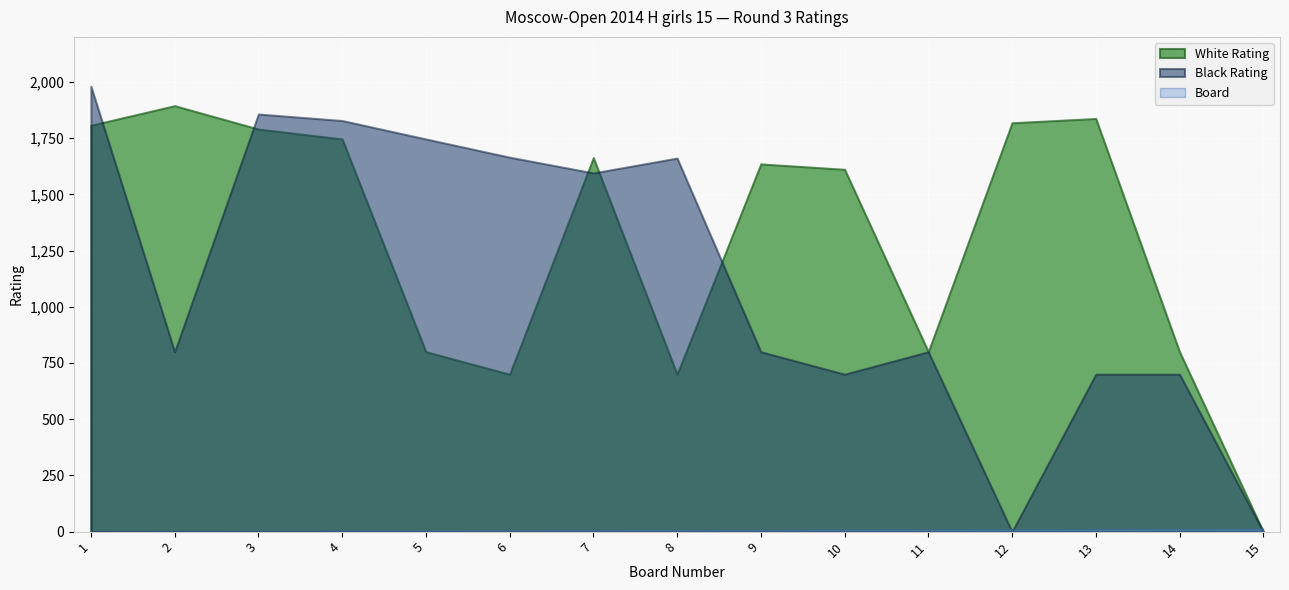

How many lines are shown in the chart?

3